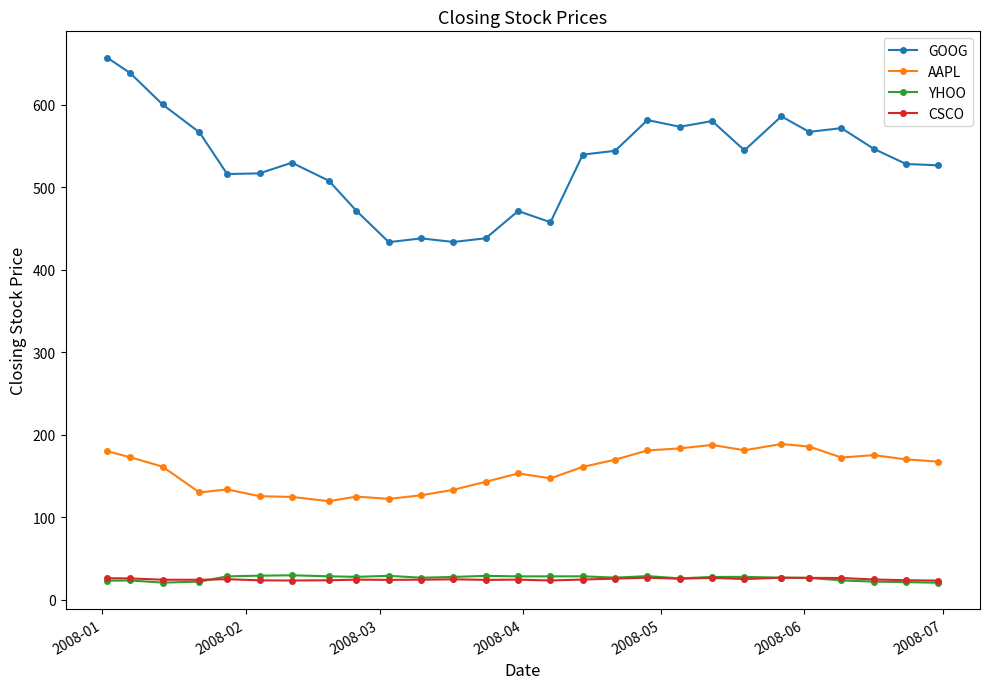

True or false: GOOG and AAPL cross at least once.

False